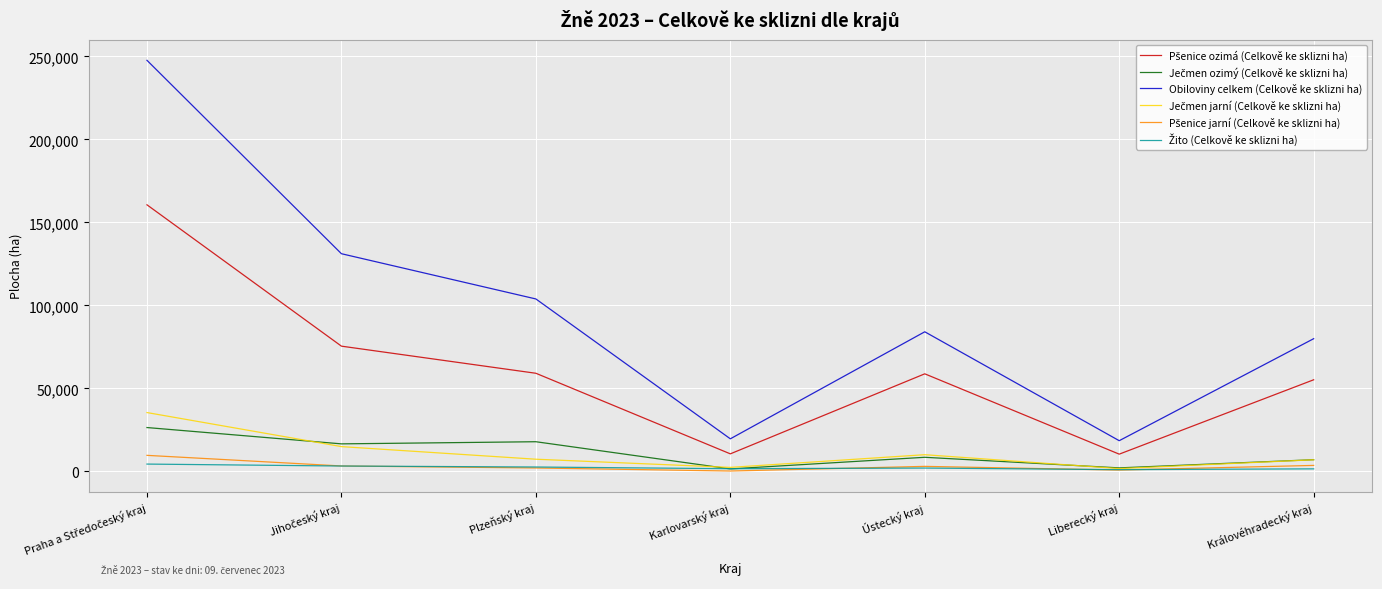

Between Plzeňský kraj and Karlovarský kraj, which series saw the biggest shift?

Obiloviny celkem (Celkově ke sklizni ha)